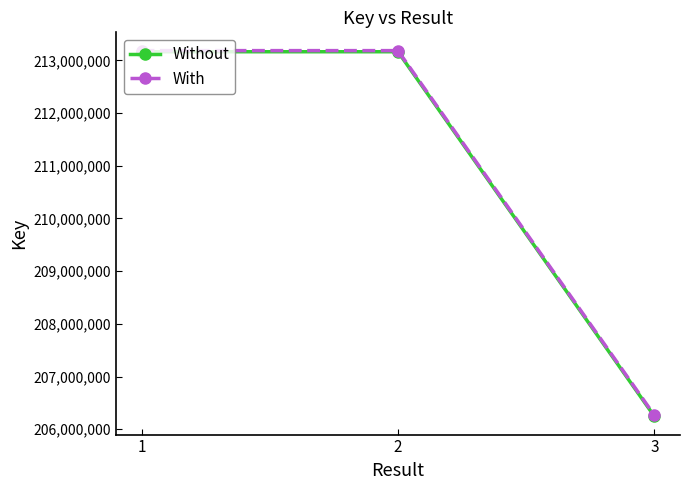

Read the Without value at 1.

213165427.0